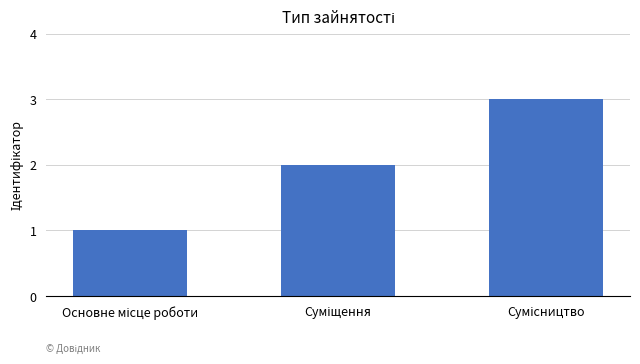

What is the sum of all values?

6